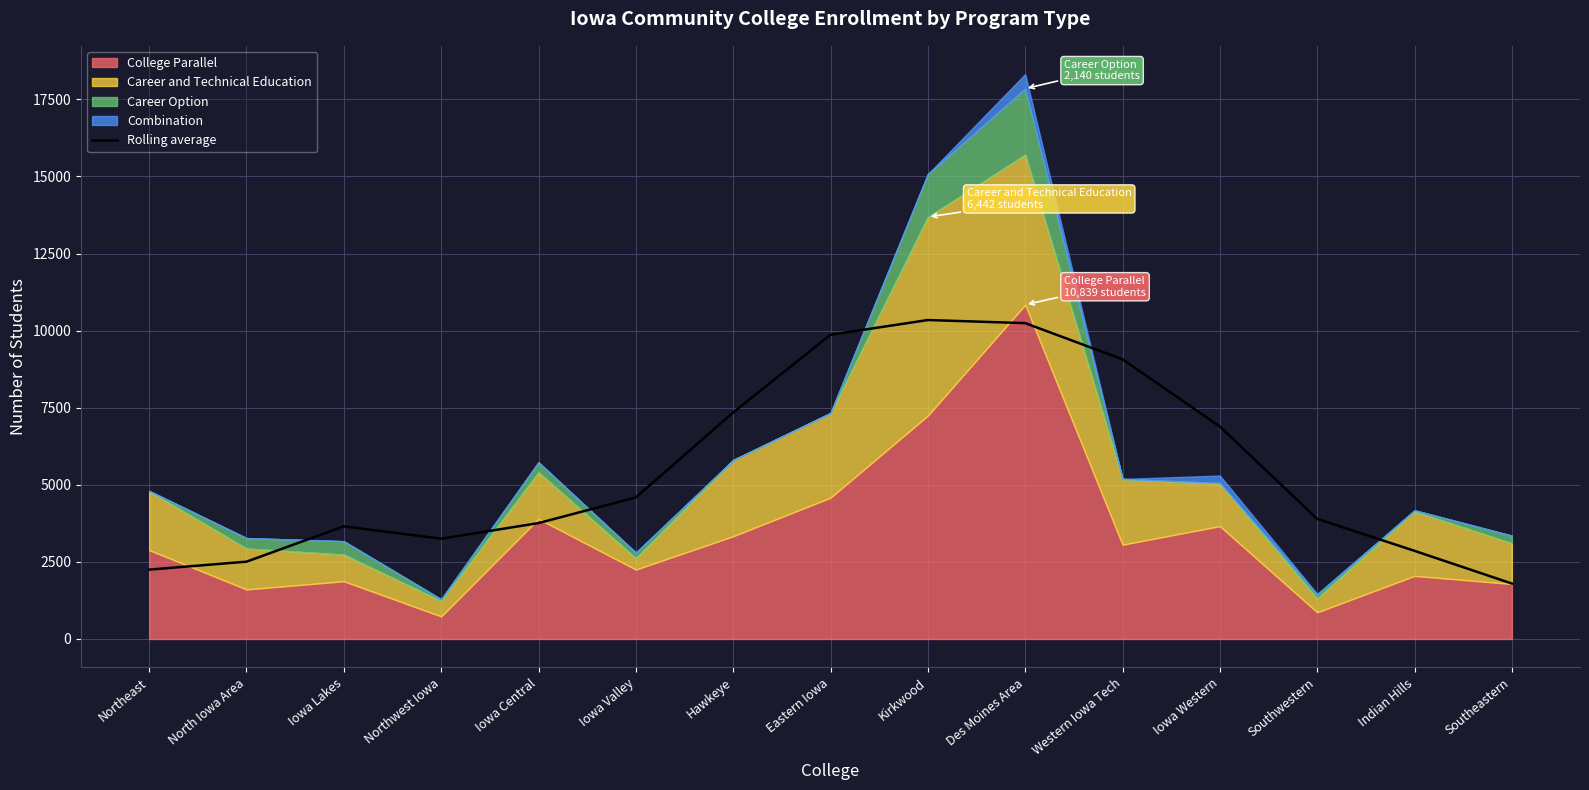

Between Iowa Western and Eastern Iowa, which is larger?

Eastern Iowa